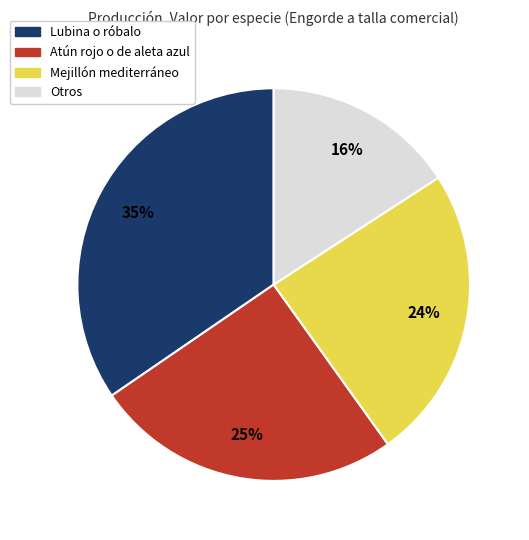

Does any single category account for the majority?

No